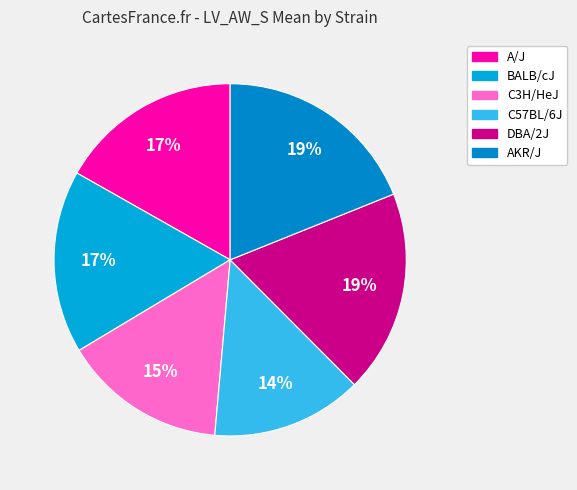

How many segments does this pie chart have?

6